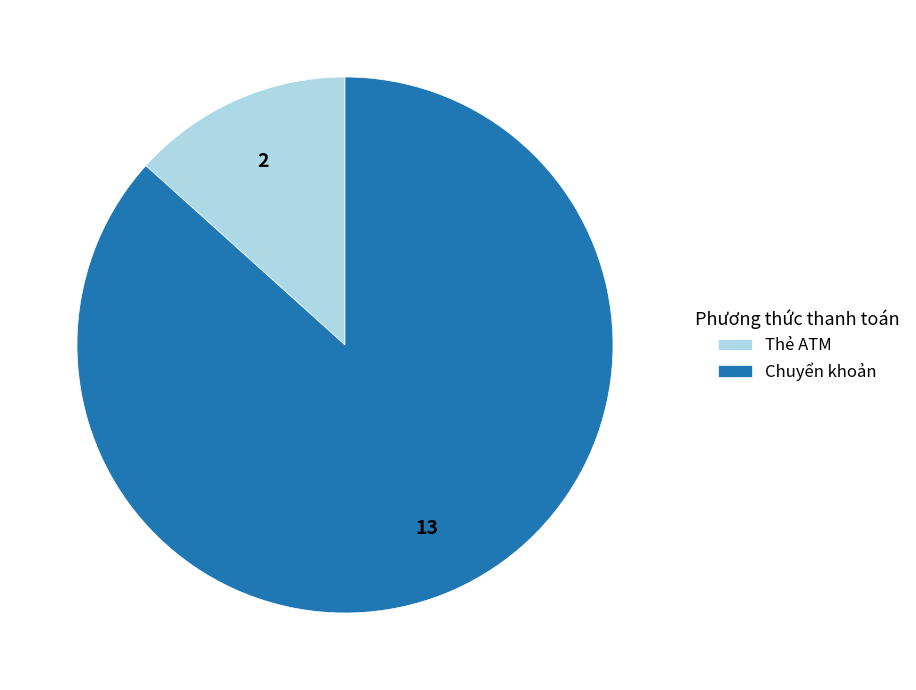

Between Chuyển khoản and Thẻ ATM, which is larger?

Chuyển khoản